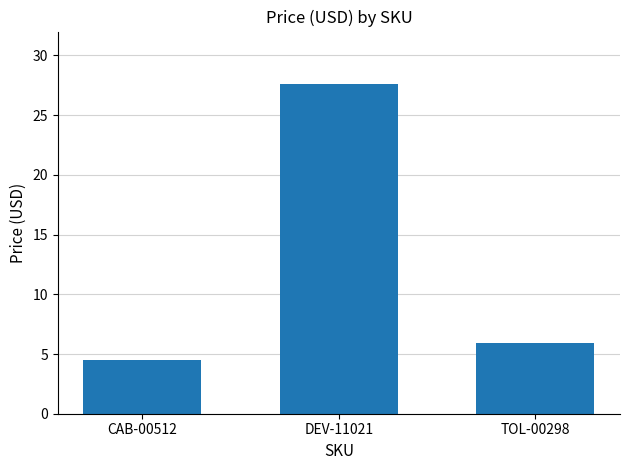

How many bars are there in total?

3